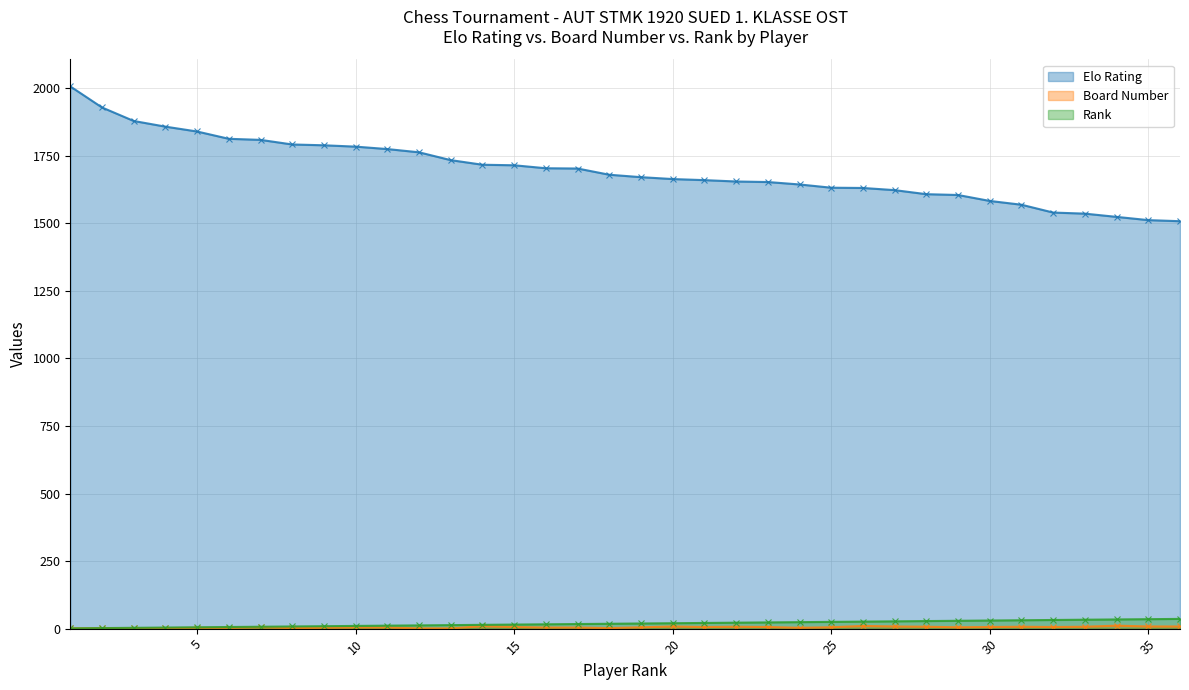

True or false: Elo Rating and Rank cross at least once.

False